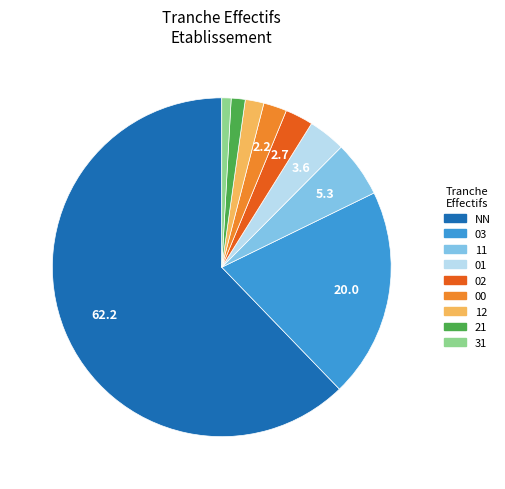

True or false: 12 accounts for 2% of the total.

True